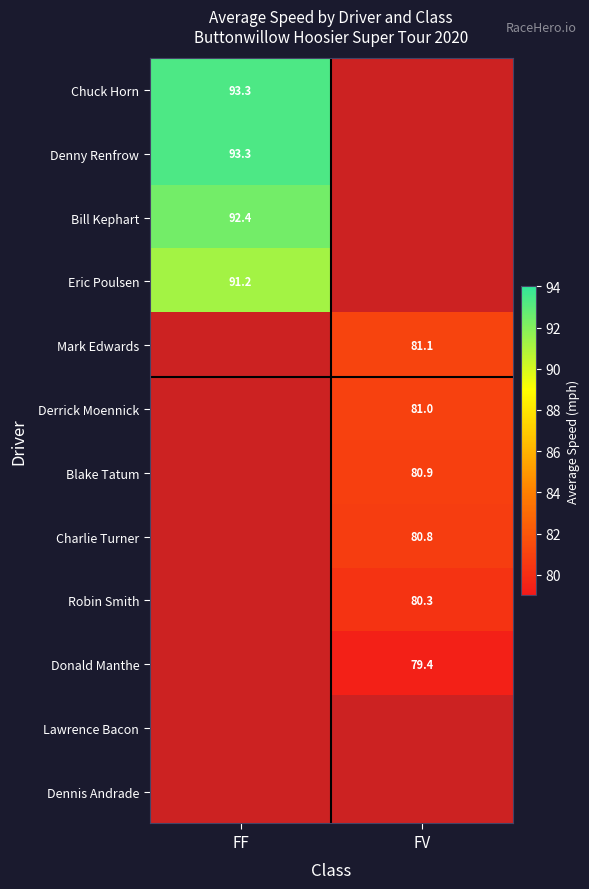

The Chuck Horn series shows 93.3 at FF. True or false?

True